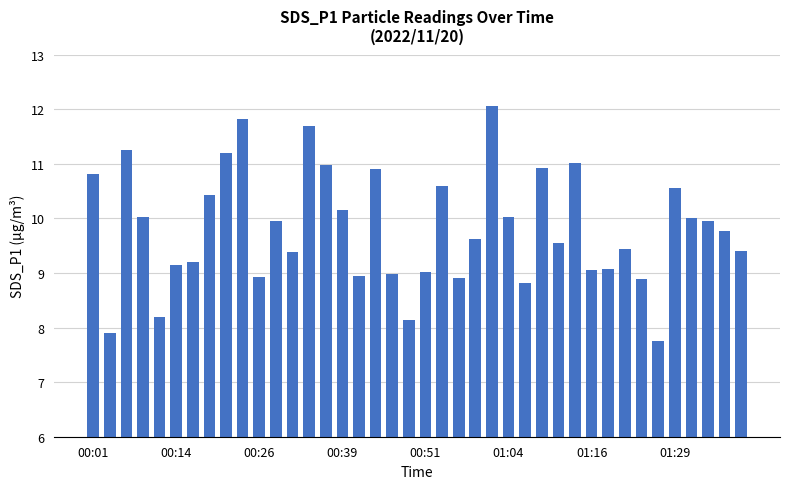

What is the sum of all values?

392.4